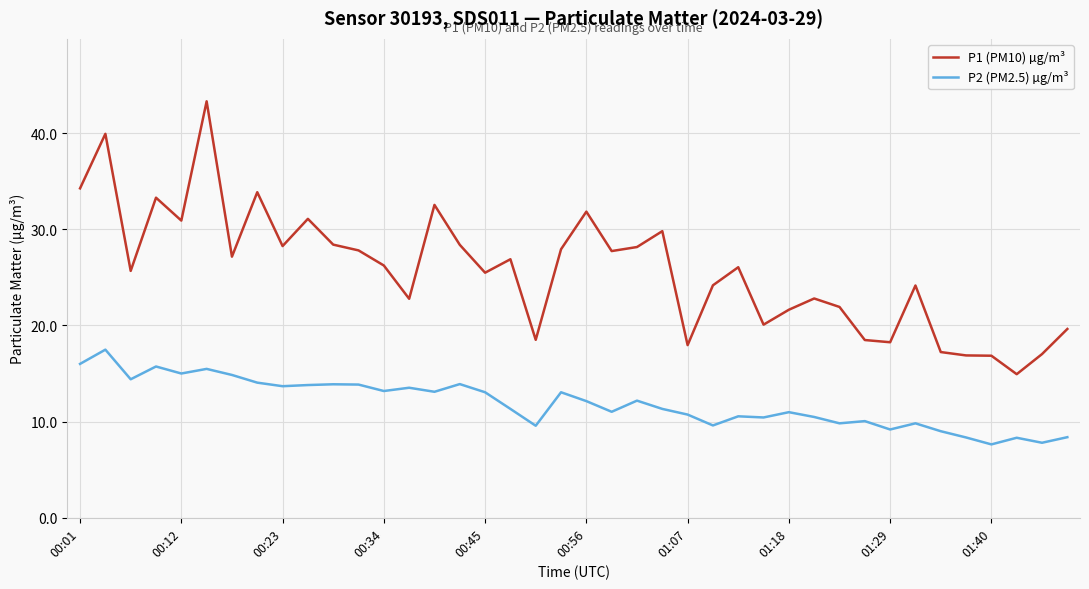

Which series has the largest total across all categories?

P1 (PM10) µg/m³